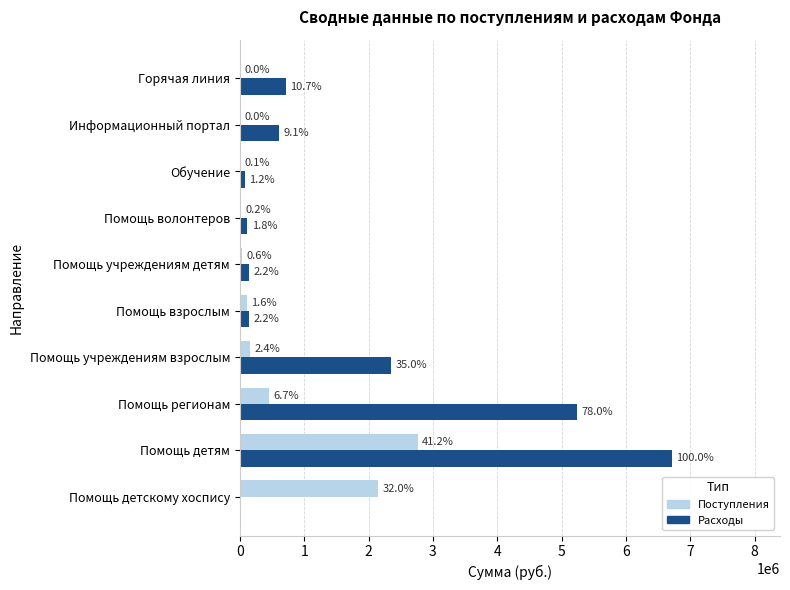

What are all the series names shown in the legend?

Поступления, Расходы